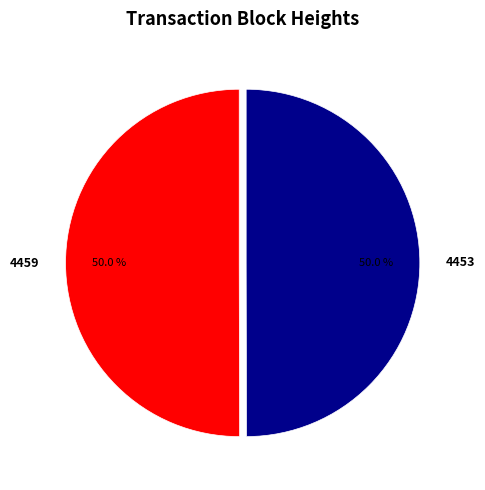

Count the number of slices in the pie.

2